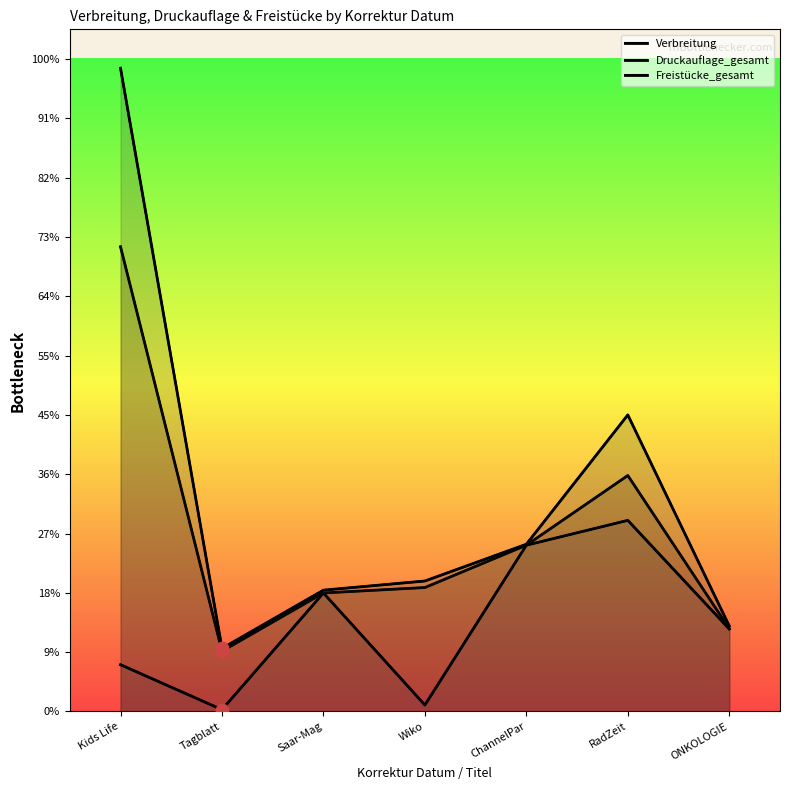

What are all the series names shown in the legend?

Verbreitung, Druckauflage_gesamt, Freistücke_gesamt